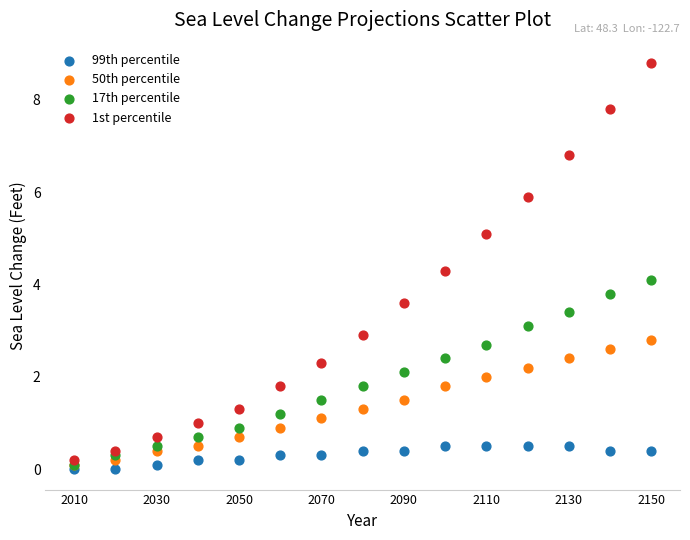

Across all series, what Y value is closest to 4?

4.1